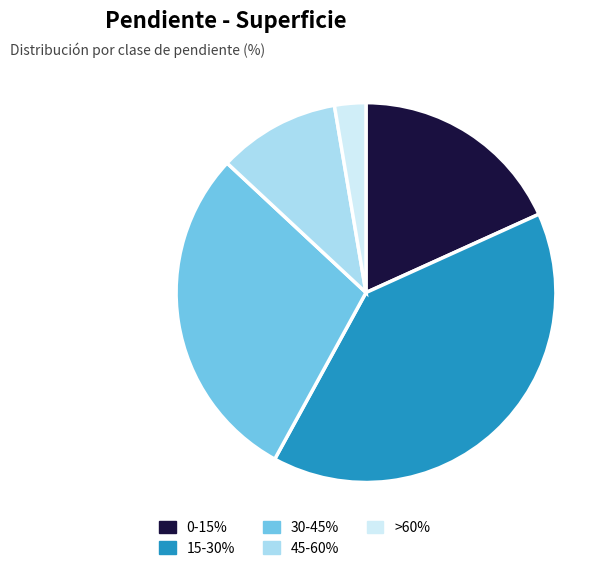

How many slices are in this pie chart?

5